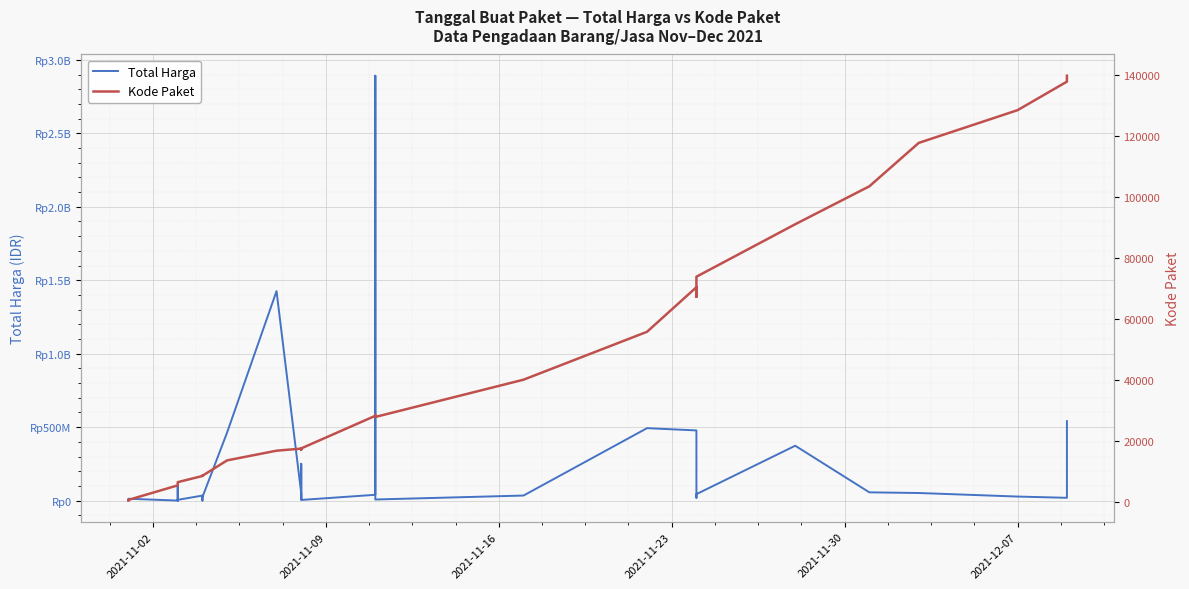

What are all the series names shown in the legend?

Total Harga, Kode Paket